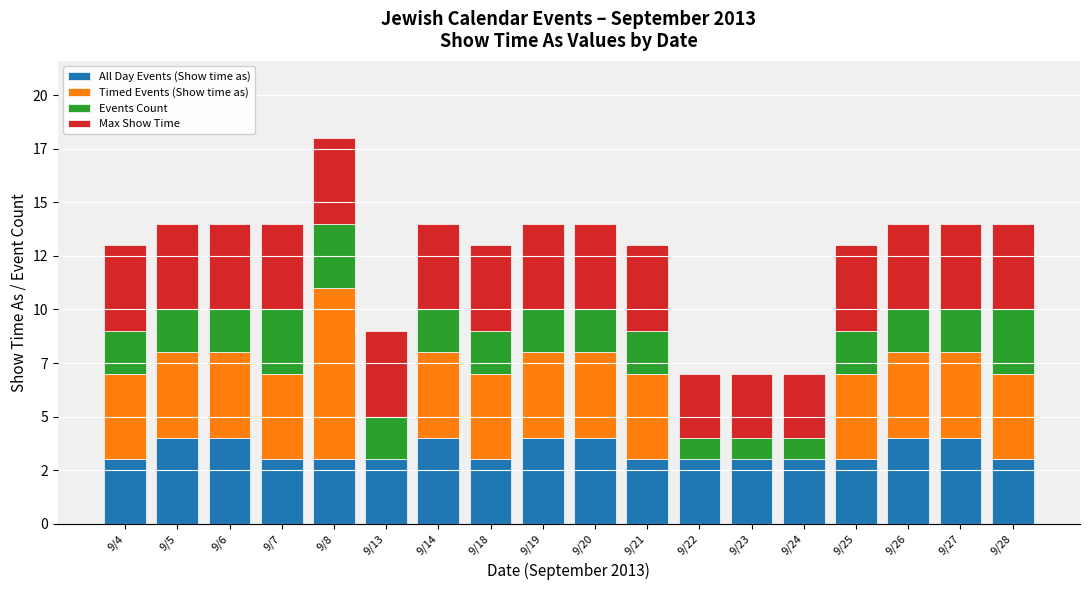

What is the average value of the Events Count series?

2